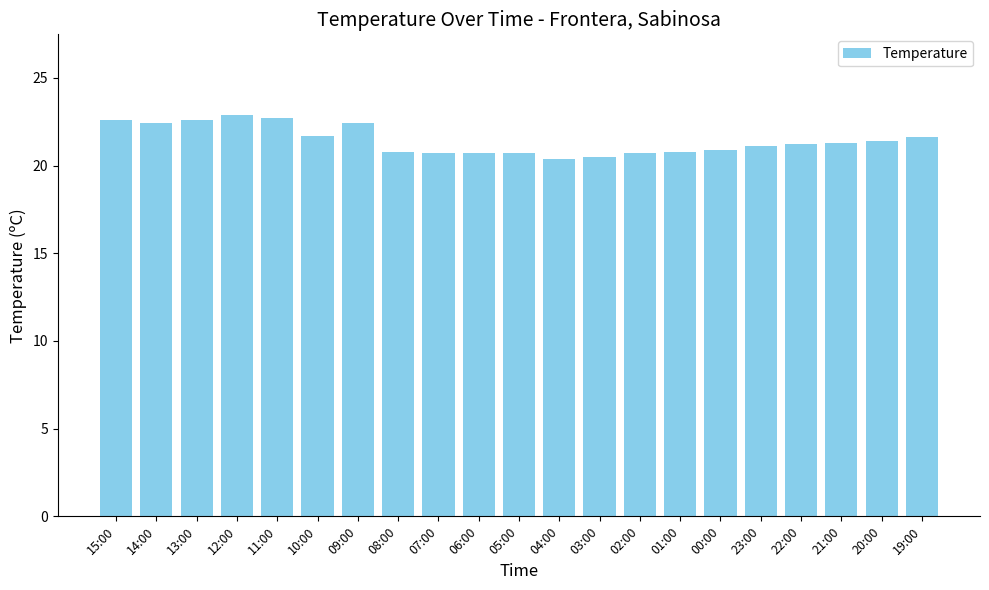

What is the smallest value displayed?

20.4